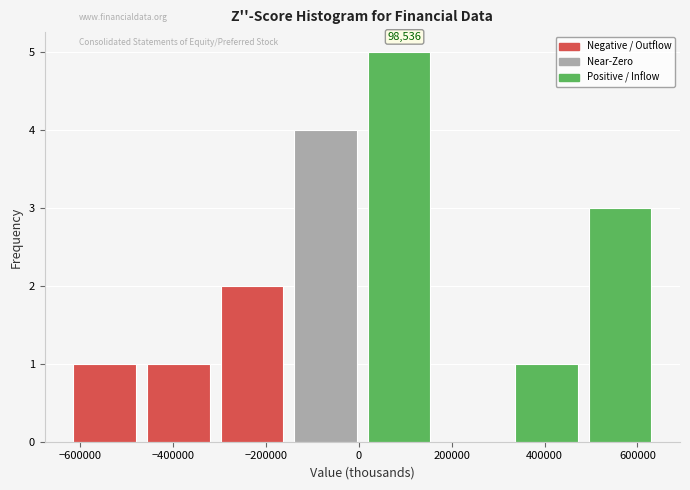

Over which range of the x-axis is the bar tallest?

20000 to 180000